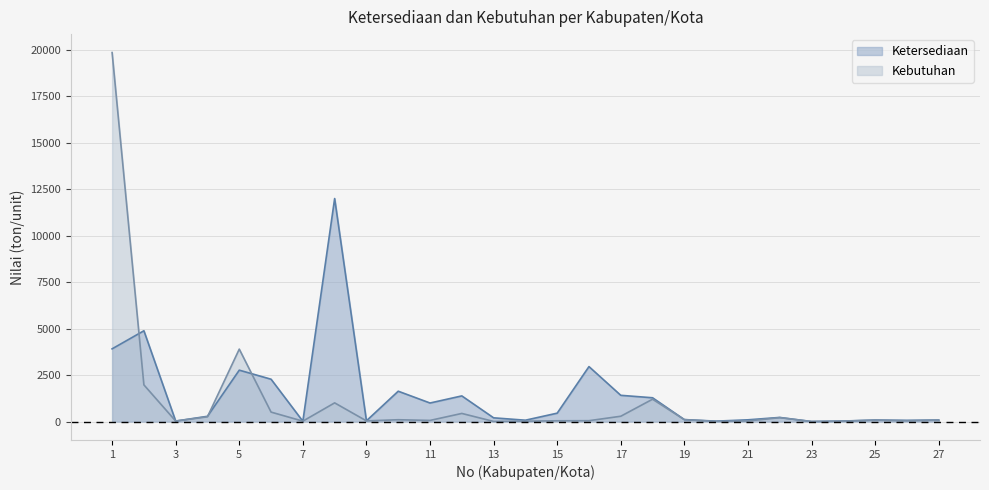

True or false: Kebutuhan has more than 0 interior local peaks.

True